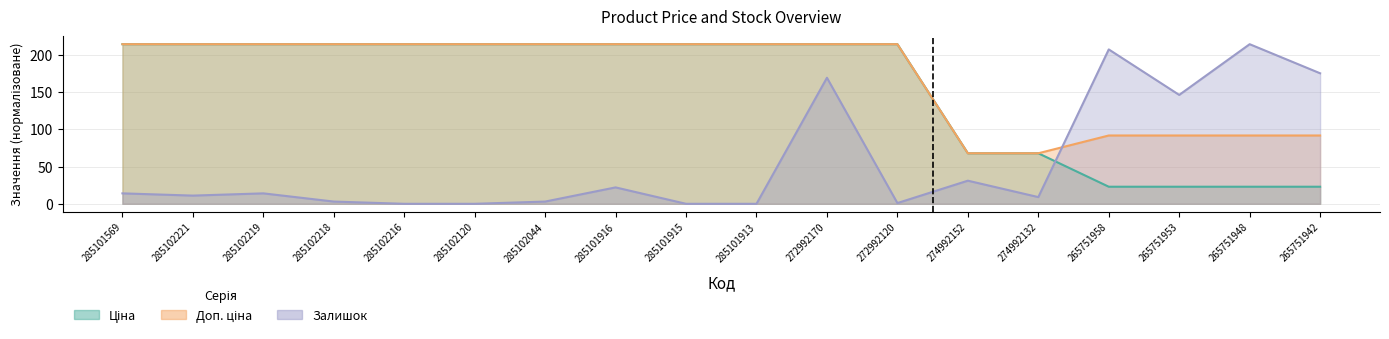

What is the maximum value for Доп. ціна?

214.0